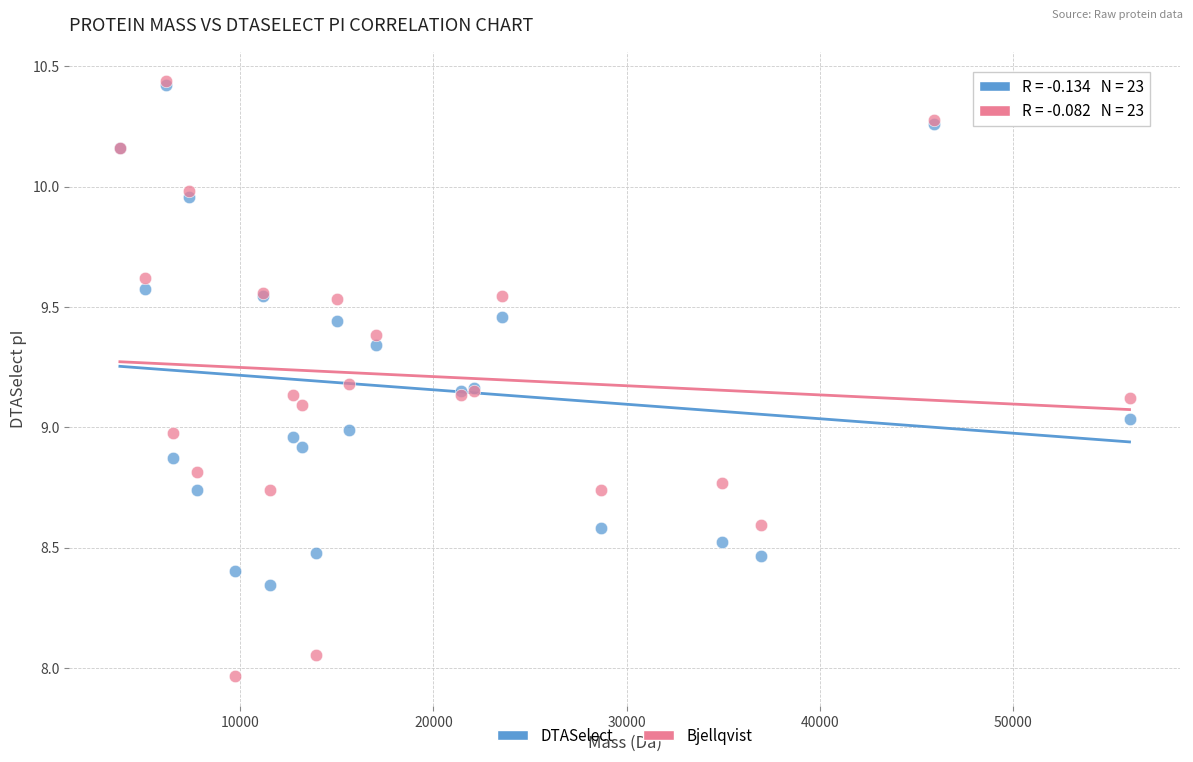

Which series has the largest Y range (max minus min)?

Bjellqvist